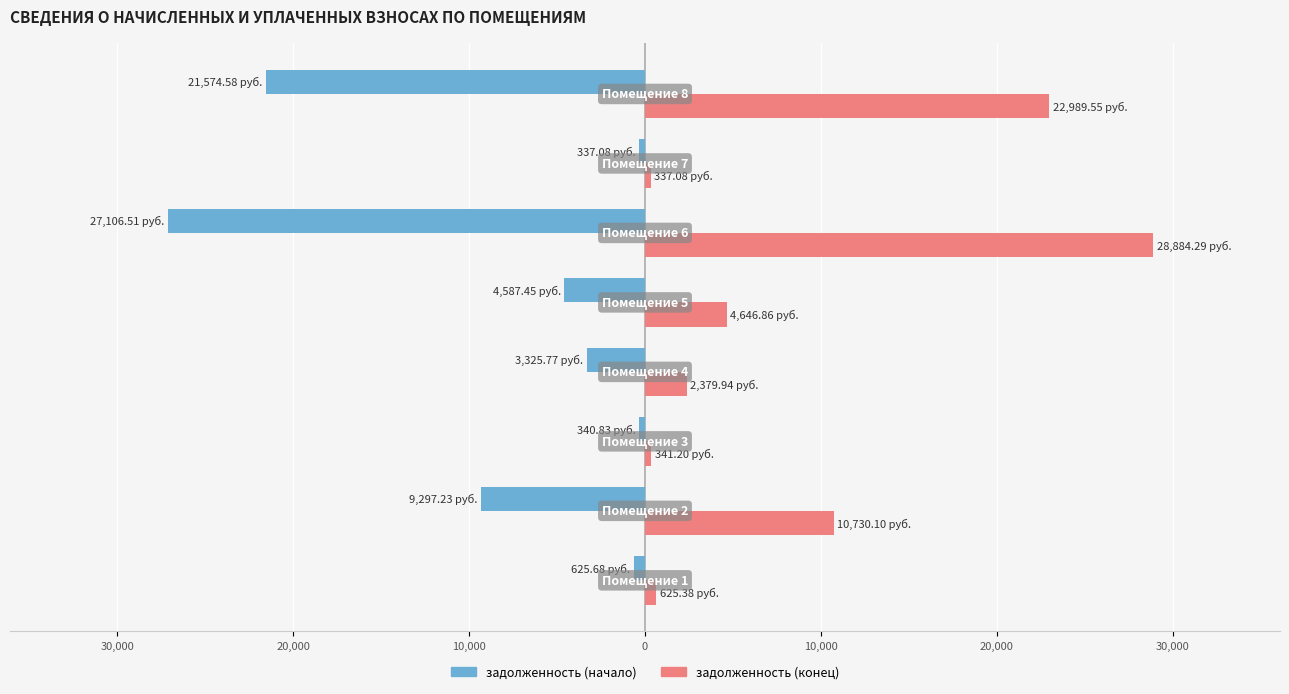

What are all the series names shown in the legend?

задолженность (начало), задолженность (конец)